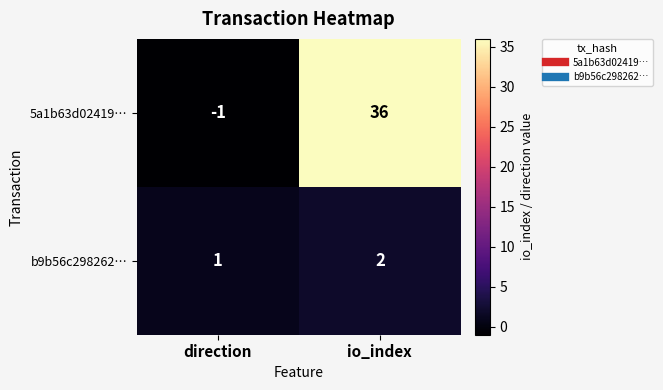

At which category is the sum across all series the highest?

io_index